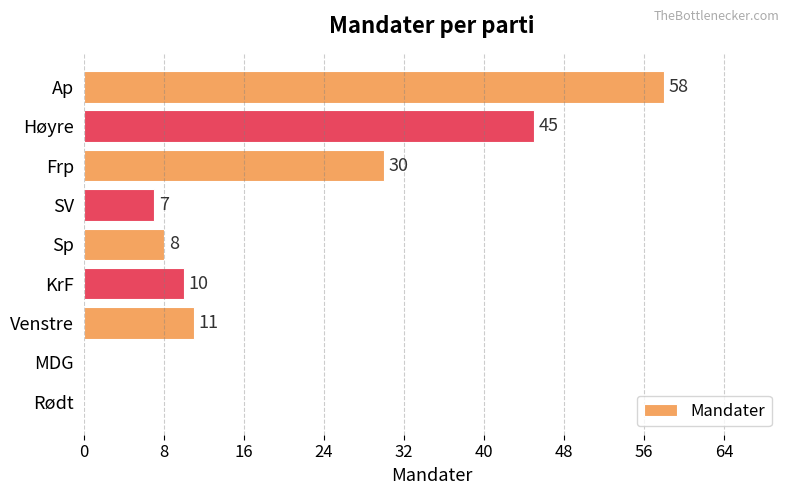

What is the sum of the values at Sp and MDG?

8